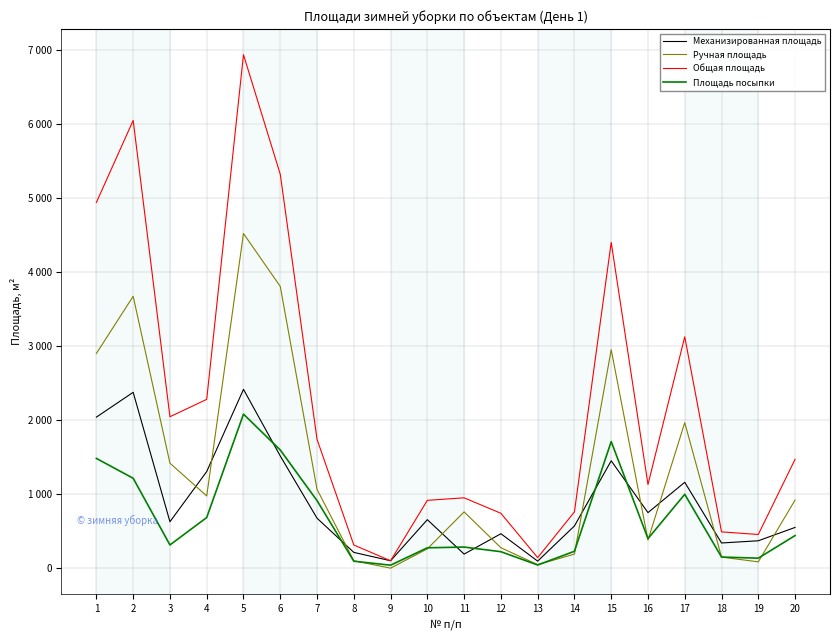

Does the chart display data point markers on the line(s)?

No